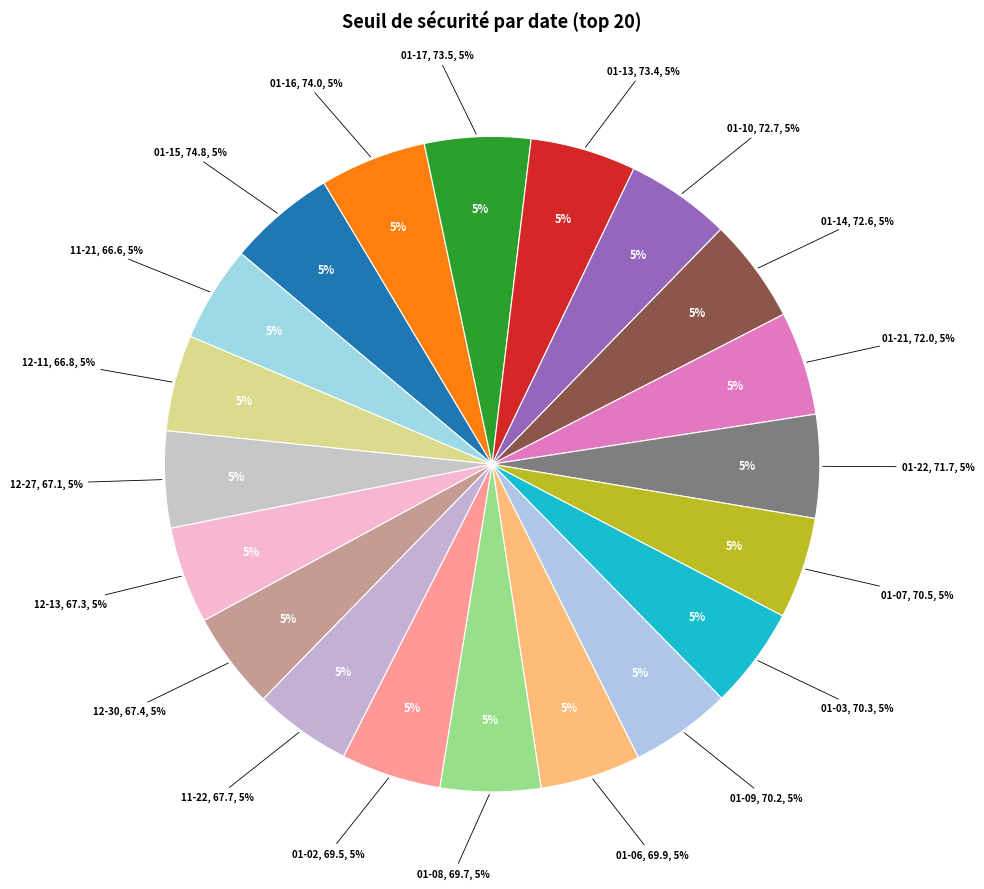

What percentage is the 2025-01-07 slice, to the nearest percent?

5%